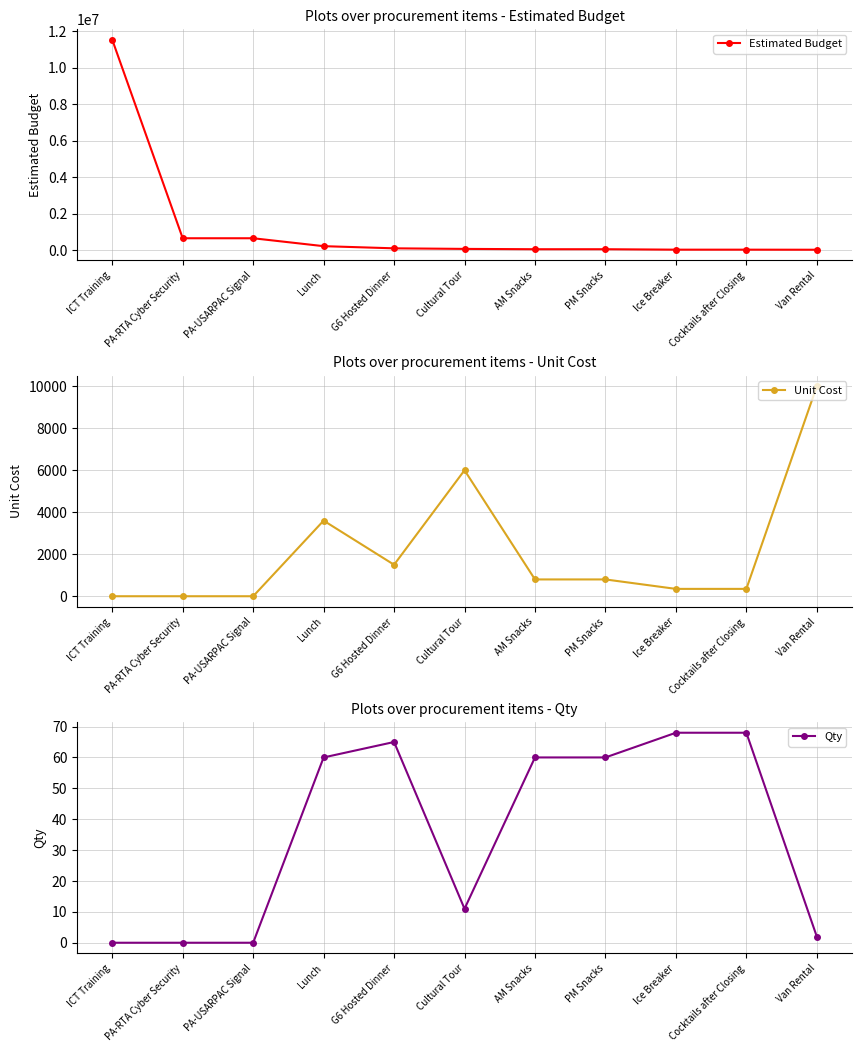

Reading left to right, what are all the values shown in this chart?

Estimated Budget: 11540300	650000	650000	216000	97500	66000	48000	48000	23800	23800	20000
Unit Cost: 0	0	0	3600	1500	6000	800	800	350	350	10000
Qty: 0	0	0	60	65	11	60	60	68	68	2